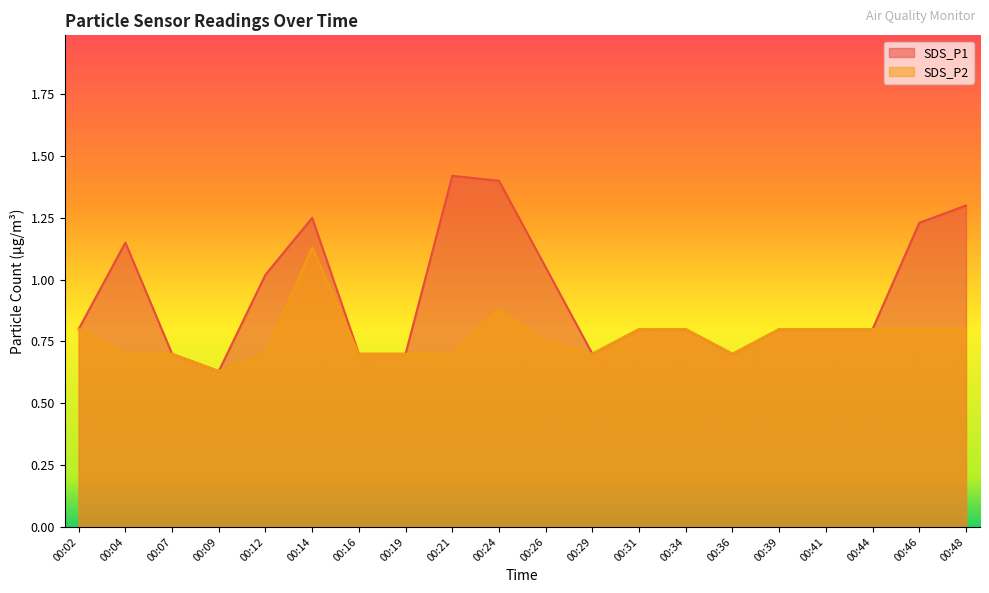

Reading right to left, transcribe all the data shown in this chart.

SDS_P1: 1.3	1.2	0.8	0.8	0.8	0.7	0.8	0.8	0.7	1.1	1.4	1.4	0.7	0.7	1.2	1.0	0.6	0.7	1.1	0.8
SDS_P2: 0.8	0.8	0.8	0.8	0.8	0.7	0.8	0.8	0.7	0.8	0.9	0.7	0.7	0.7	1.1	0.7	0.6	0.7	0.7	0.8